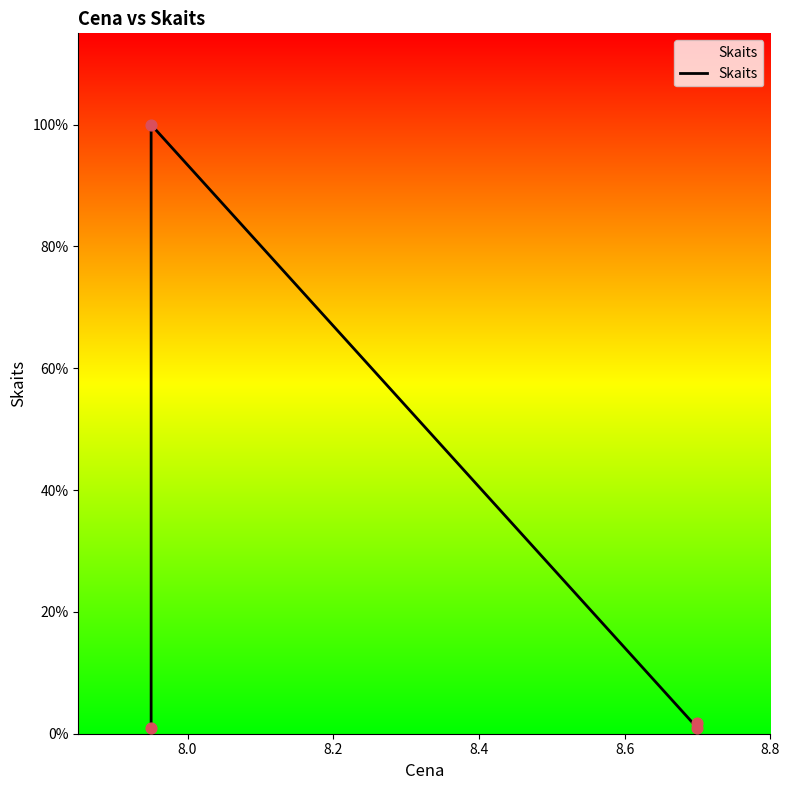

Between 8.4 and 8.0, which is larger?

8.0